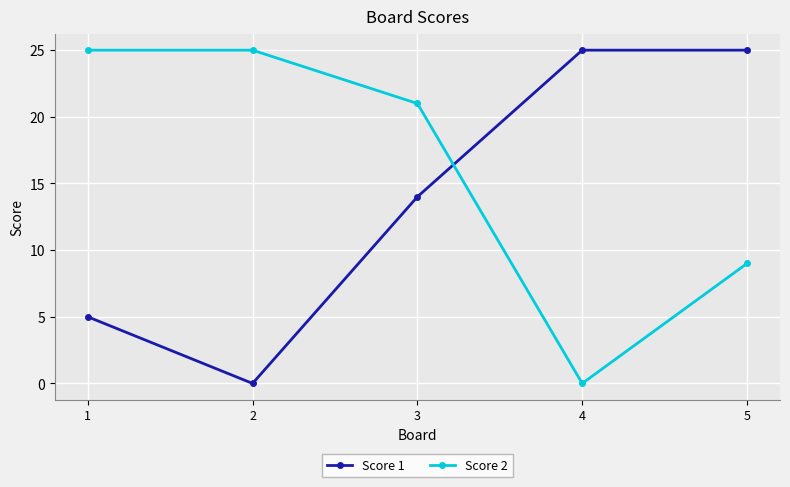

Where is Score 1 nearest to the value 12?

3